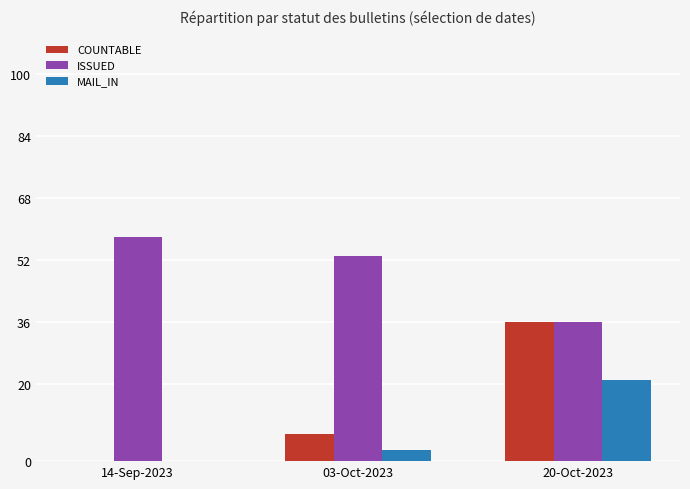

What is the total value across all series at 14-Sep-2023?

58